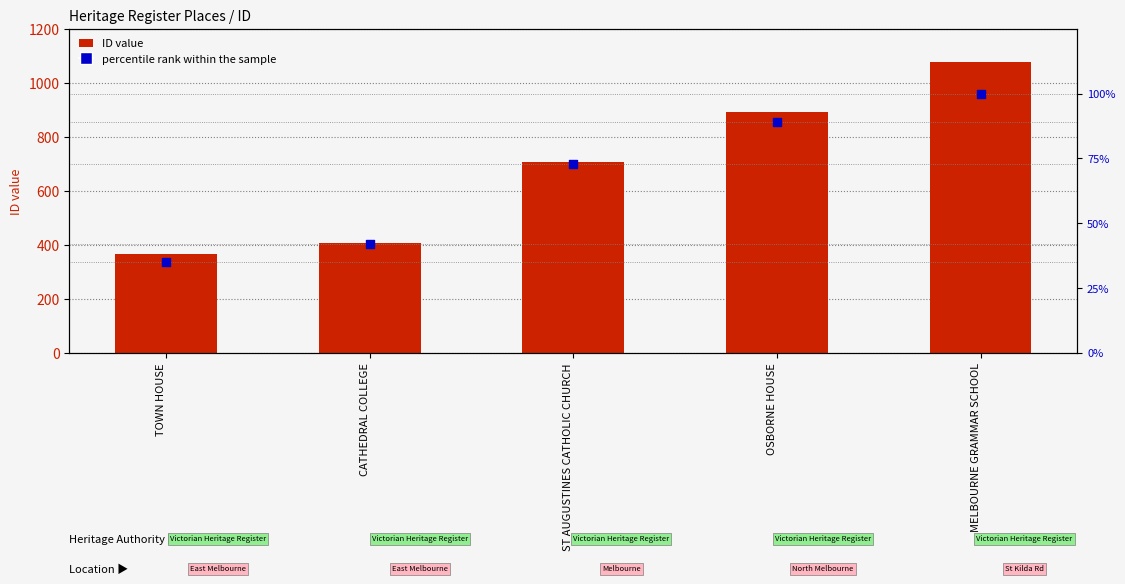

What is the total value across all series at OSBORNE HOUSE?

979